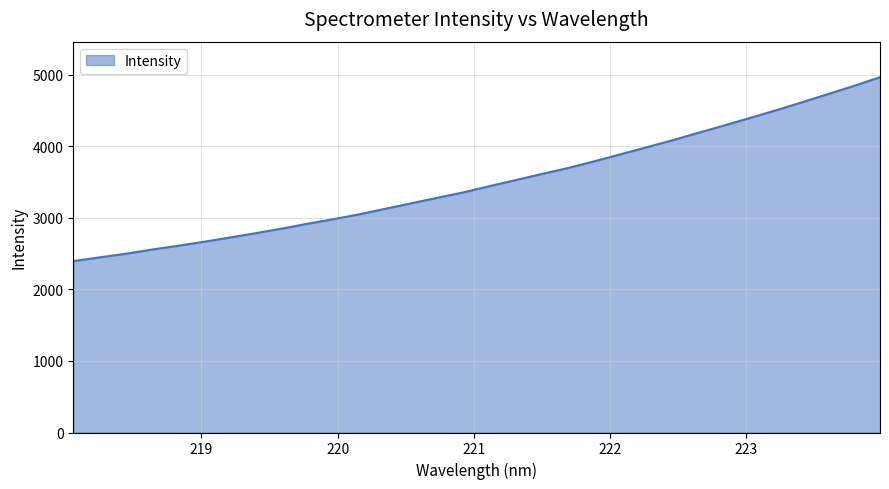

How many series are shown in this chart?

1